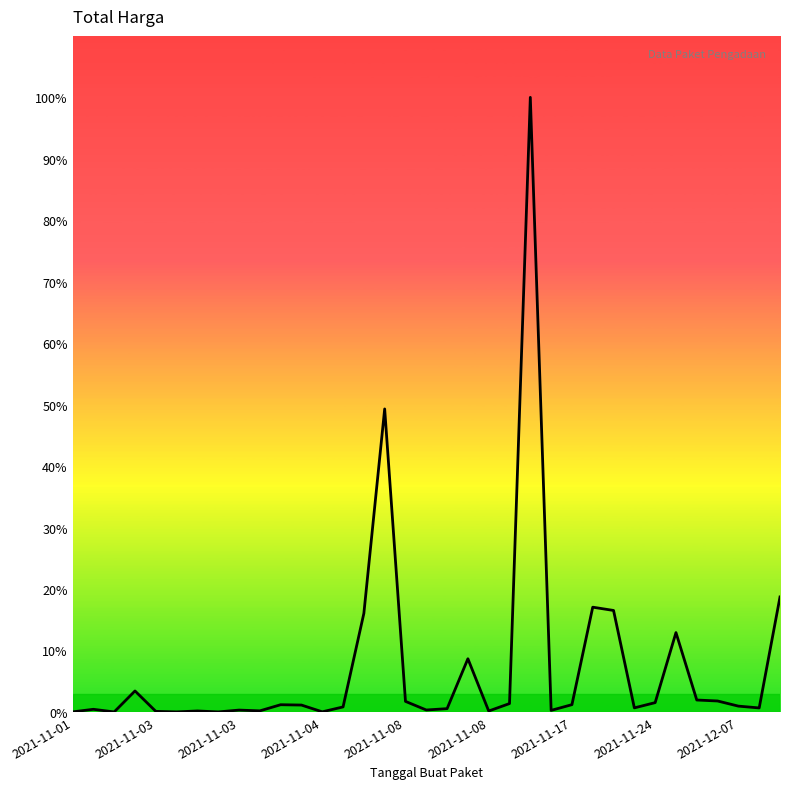

Is this an area chart (filled region under the line)?

No